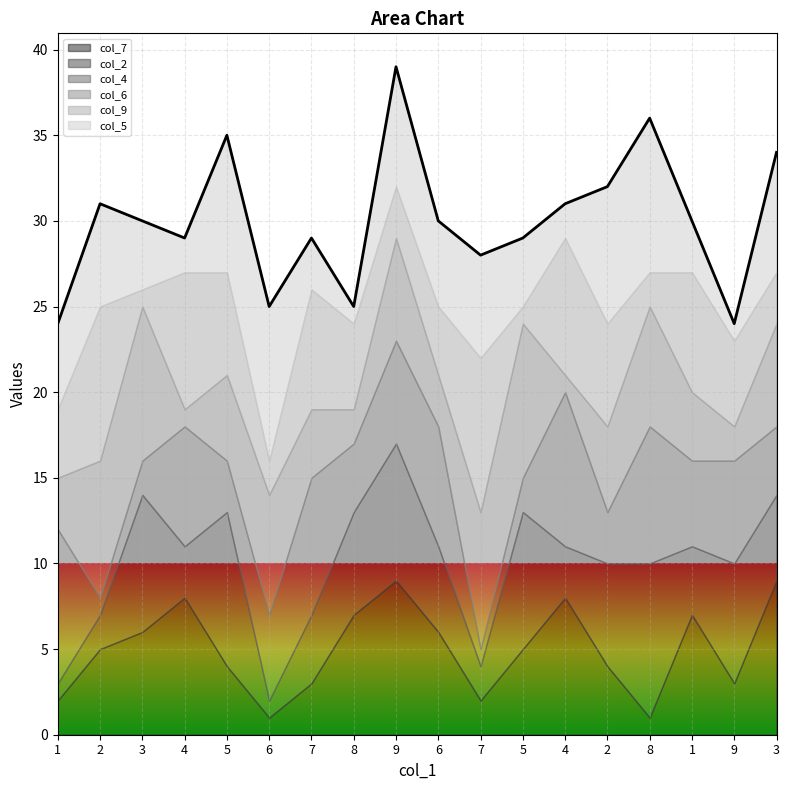

What is the minimum value for col_2?

1